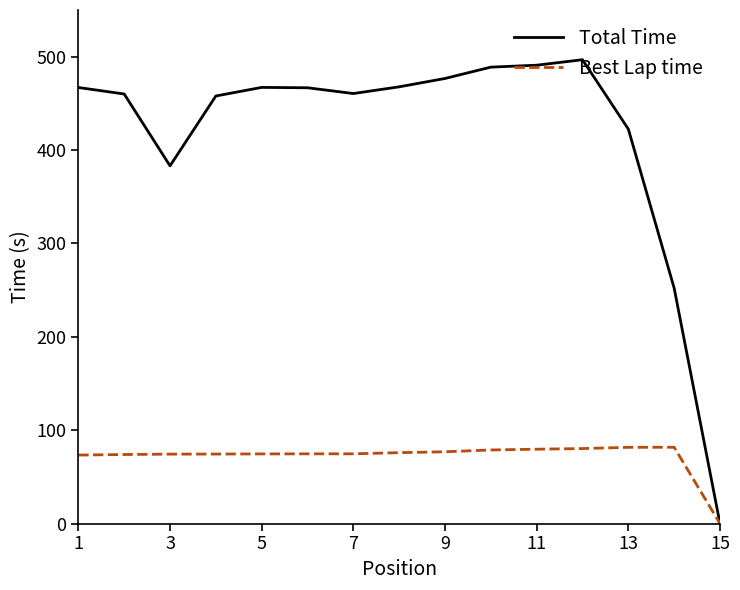

List the series in order of their peak value, highest first.

Total Time, Best Lap time